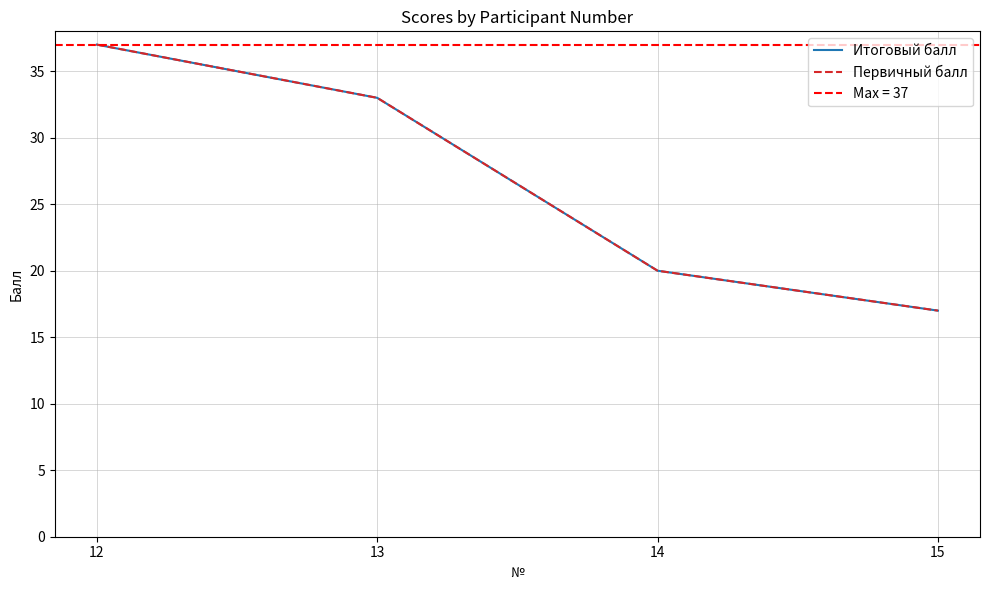

True or false: Первичный балл has more than 2 interior local peaks.

False